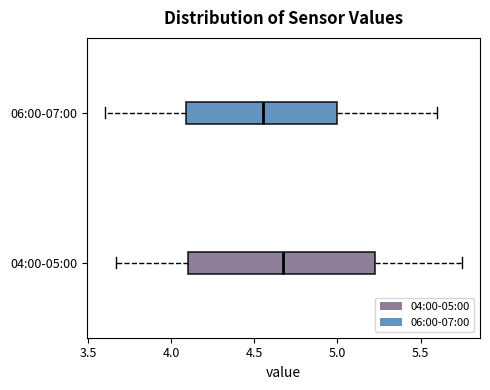

Where does the right whisker of the box for 06:00-07:00 end on the x-axis? The values are not printed on the chart, so give them approximately, as read against the axis.

5.60